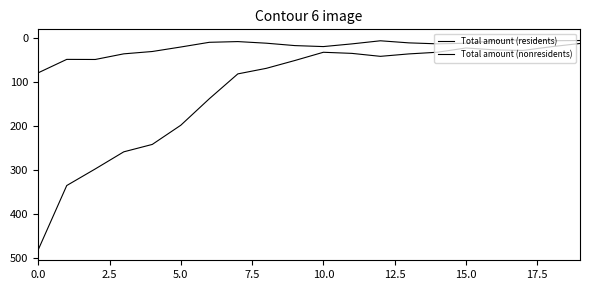

Does the chart display data point markers on the line(s)?

No